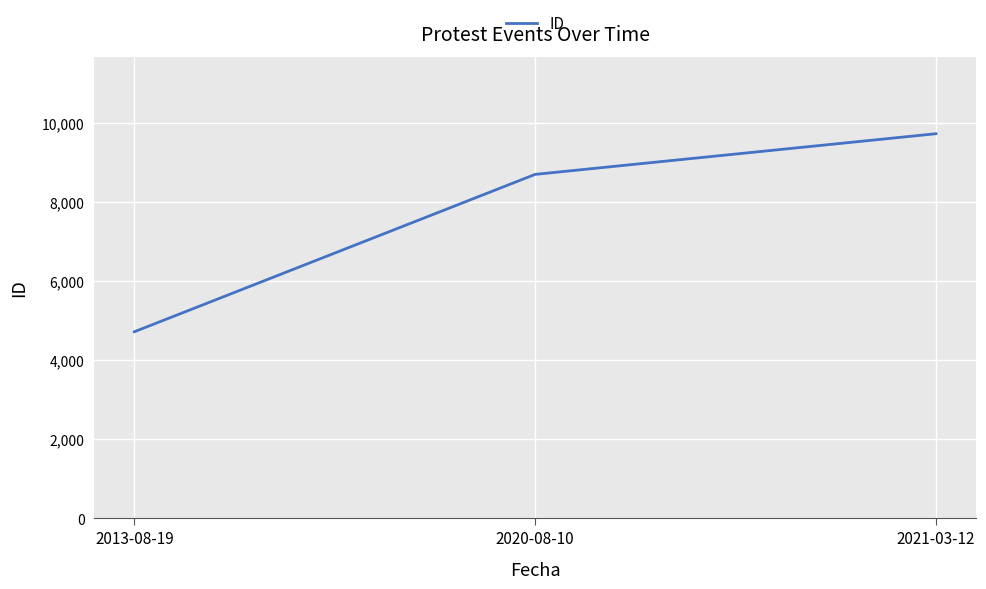

Where is the data nearest to the value 7225?

2020-08-10